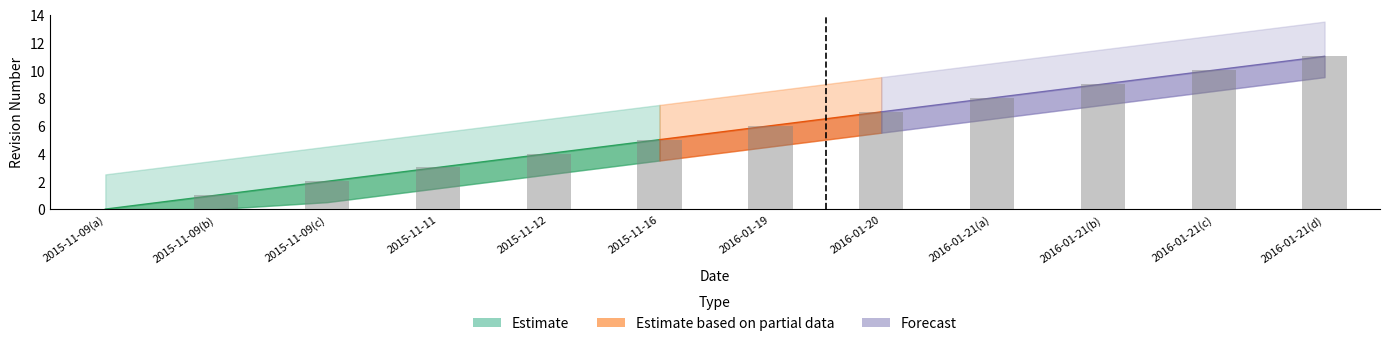

List the labels in order of value, largest first.

2016-01-21(d), 2016-01-21(c), 2016-01-21(b), 2016-01-21(a), 2016-01-20, 2016-01-19, 2015-11-16, 2015-11-12, 2015-11-11, 2015-11-09(c), 2015-11-09(b), 2015-11-09(a)